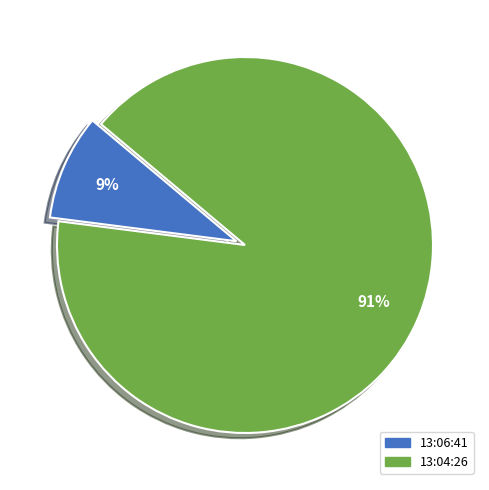

Which category has the biggest portion of the pie?

13:04:26